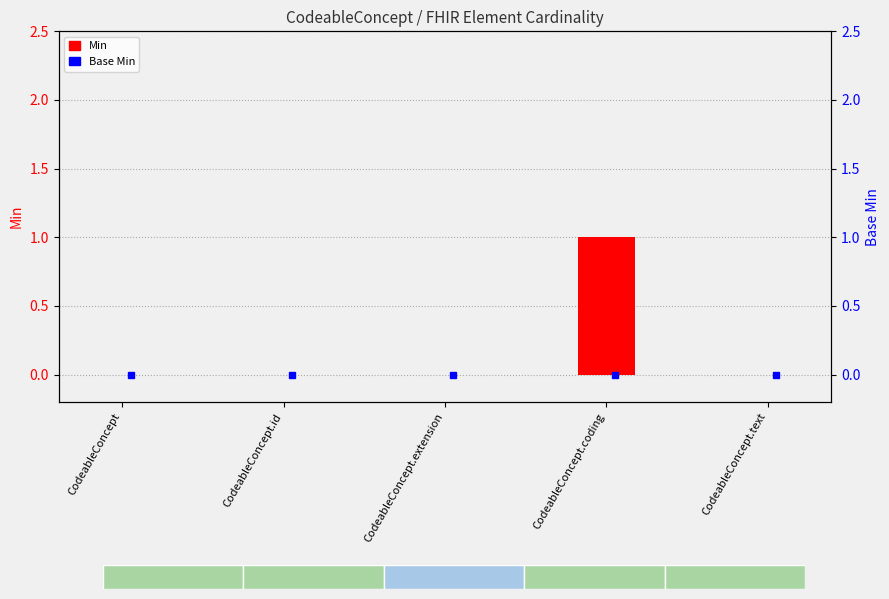

How many data points does each series have?

5